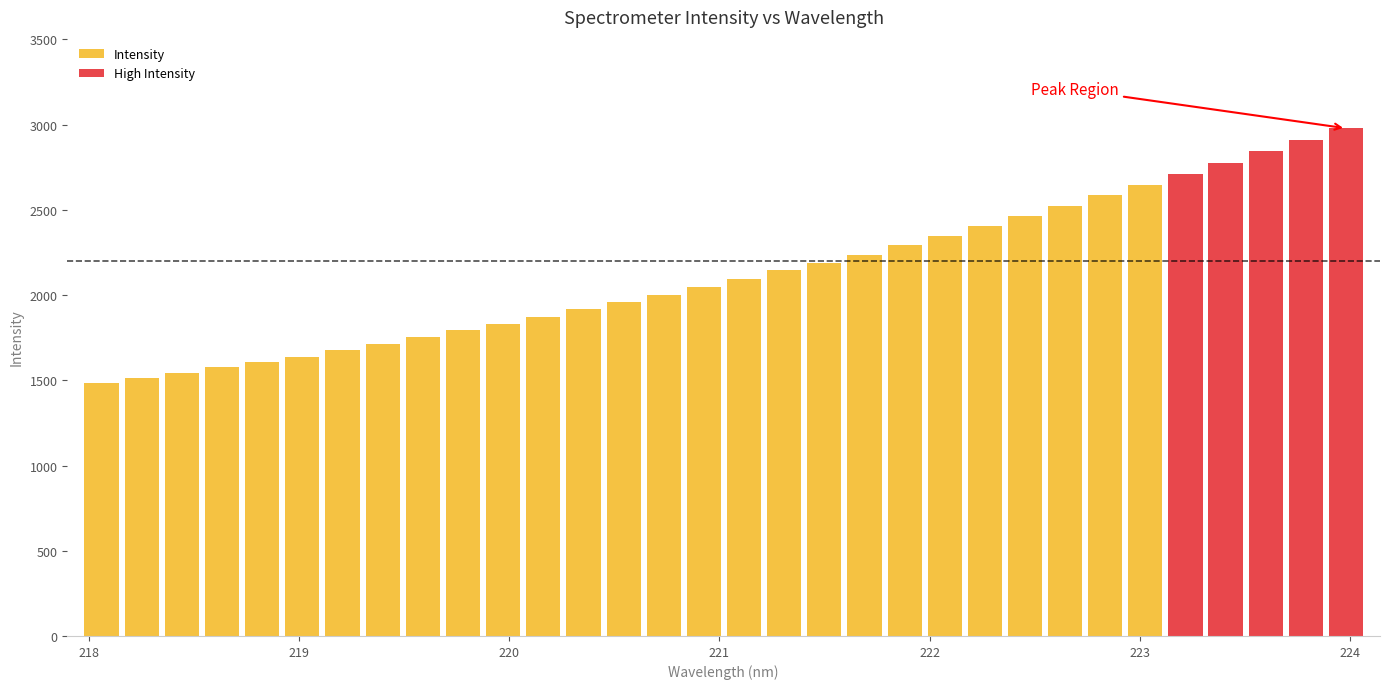

How many values in the Intensity series exceed 1958?

14